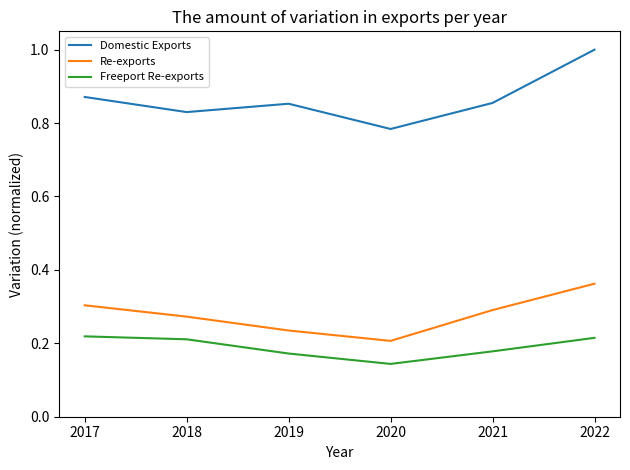

Which category has the lowest value in the Freeport Re-exports series?

2020